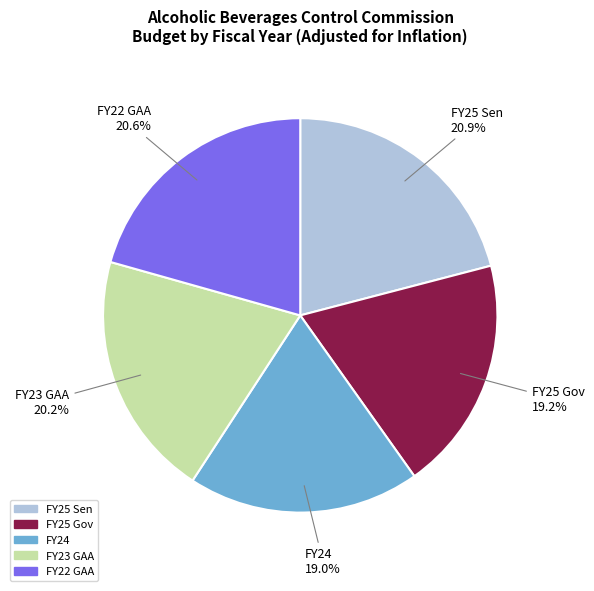

Is there a majority slice in this chart?

No